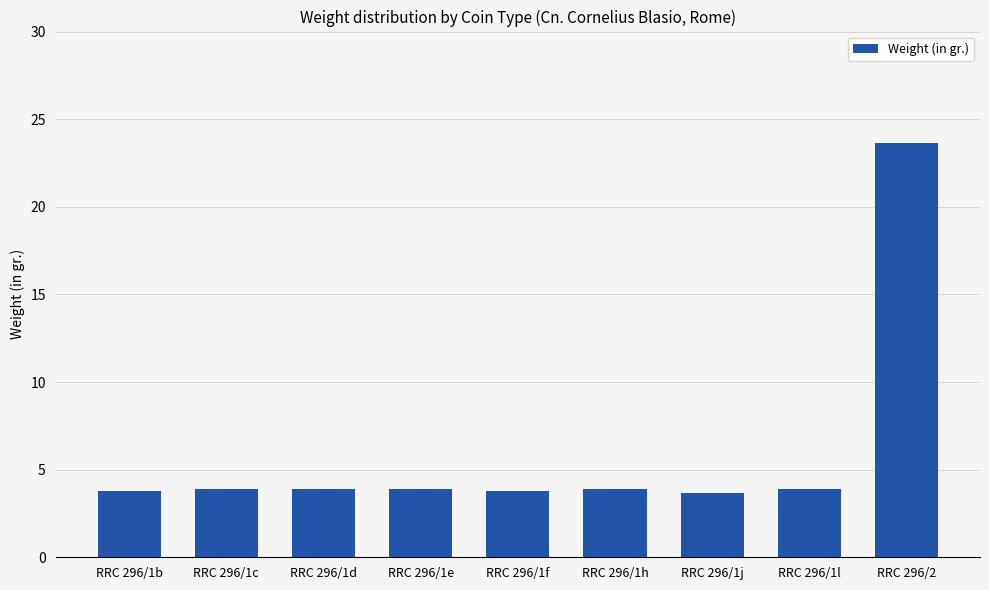

Is it true that the value at RRC 296/1j is 3.7?

True